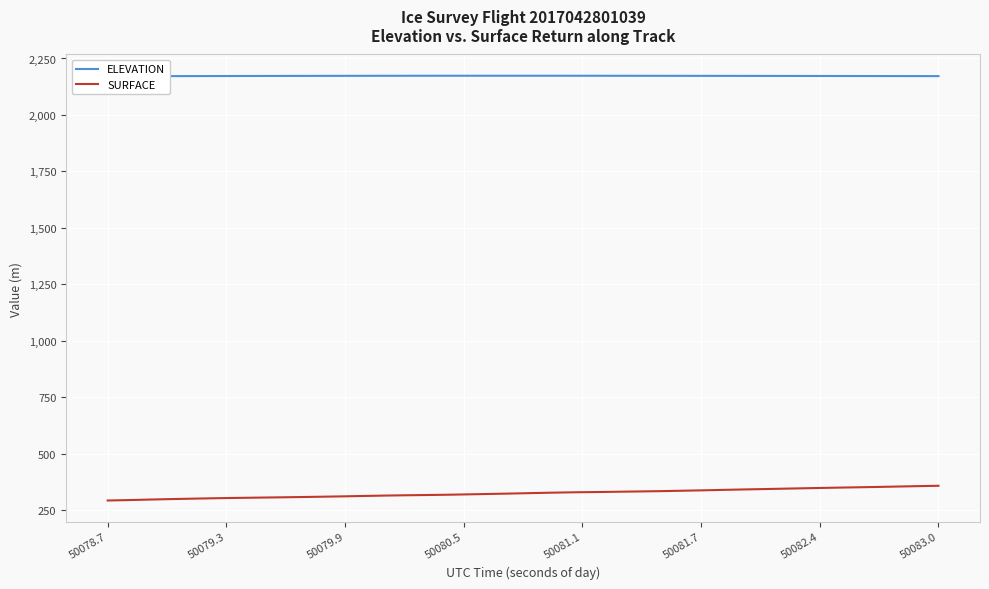

True or false: SURFACE and ELEVATION intersect in this chart.

False